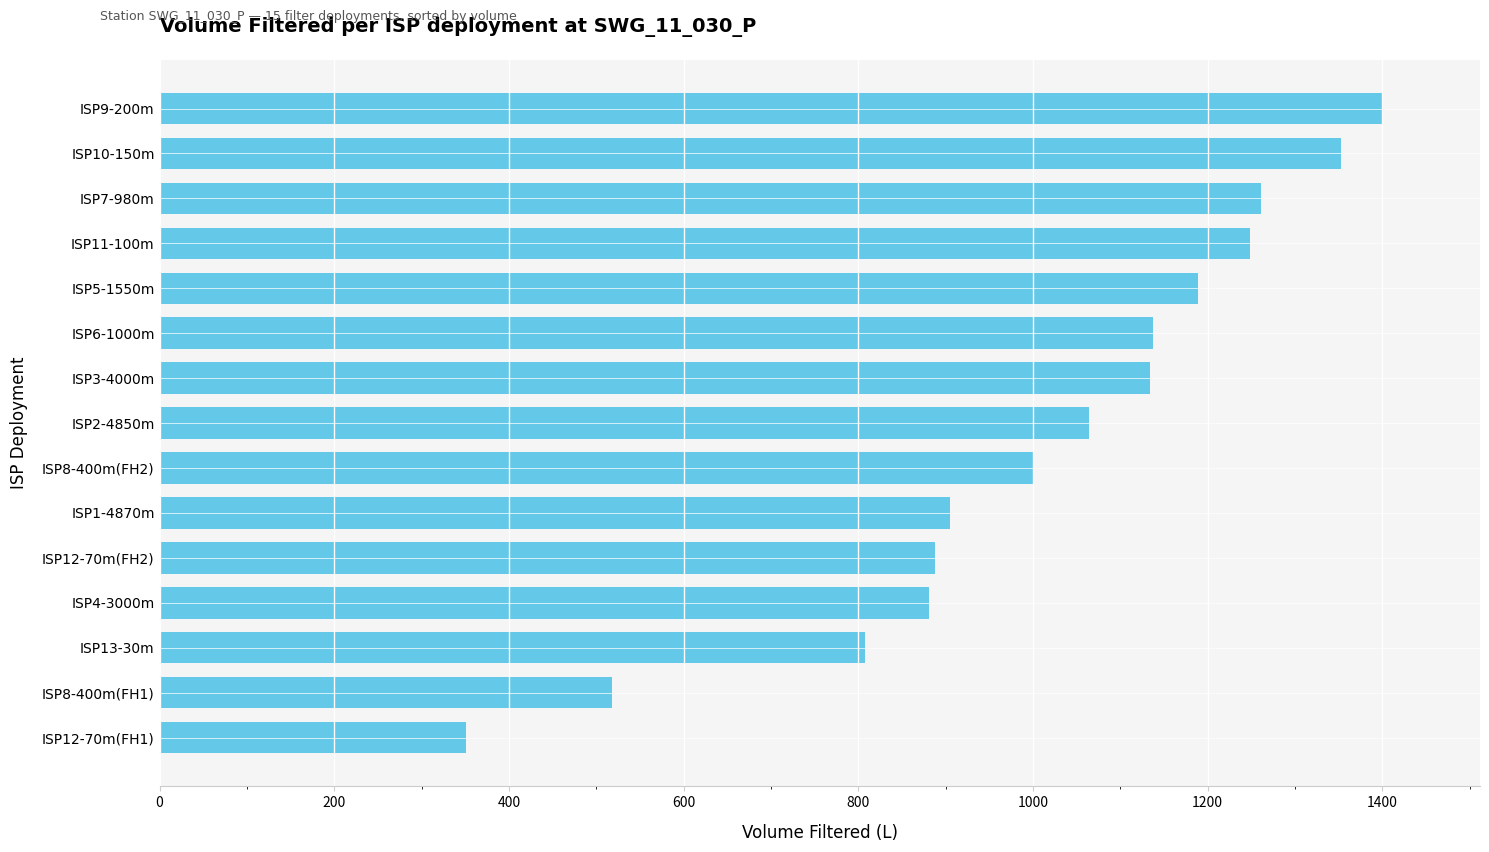

The chart shows a value of 1400.0 at ISP9-200m. True or false?

True